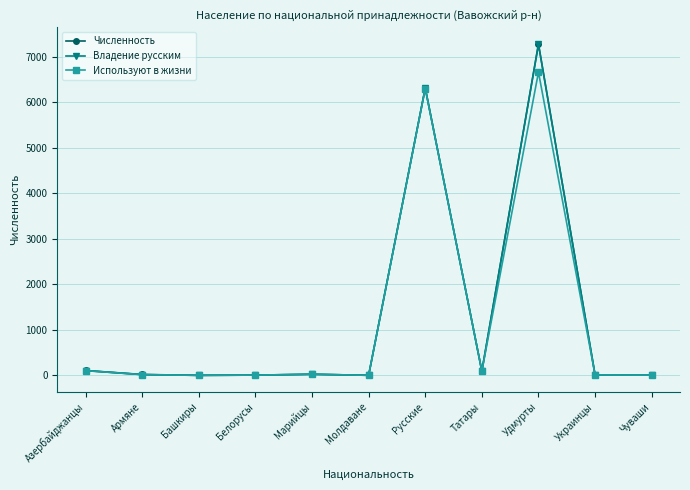

How many lines are shown in the chart?

3